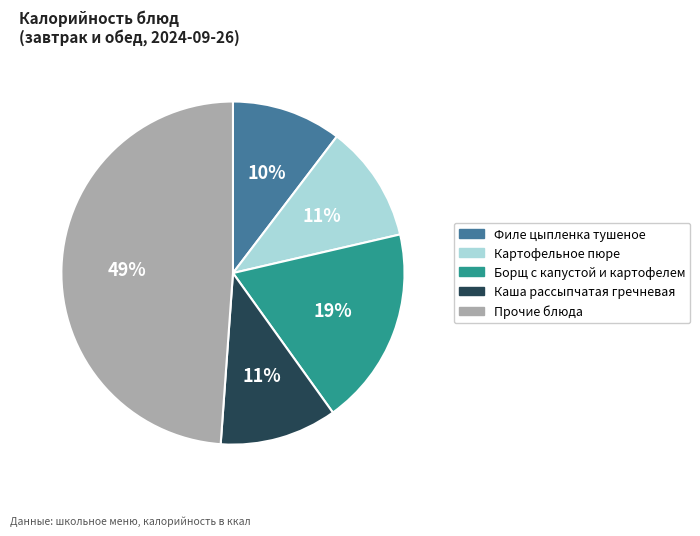

To the nearest percent, what is the difference between the largest and smallest slice percentages?

39%